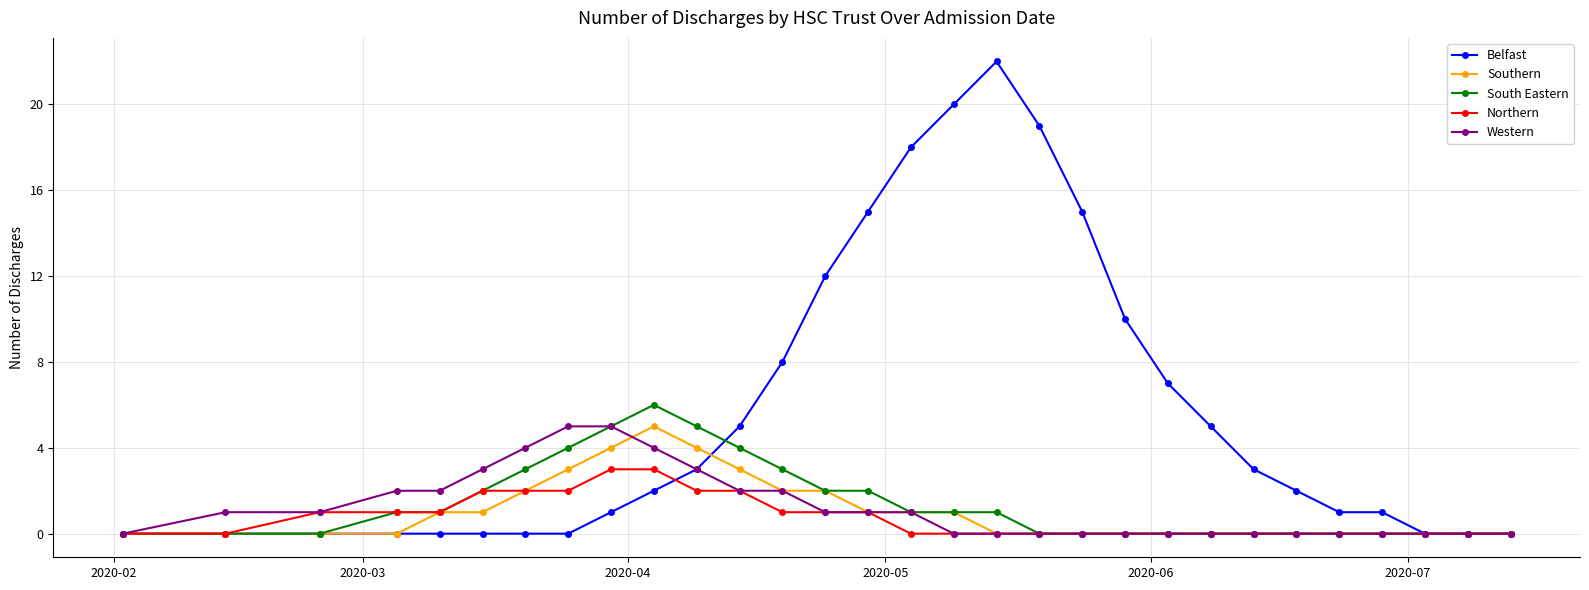

Which series has the largest total across all categories?

Belfast